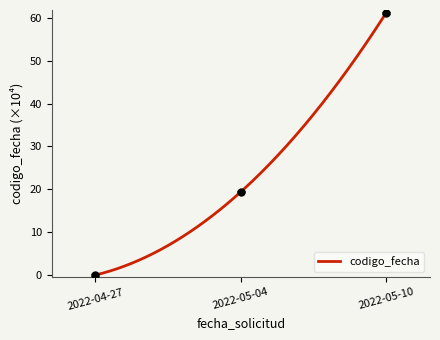

How many values are below 19?

1